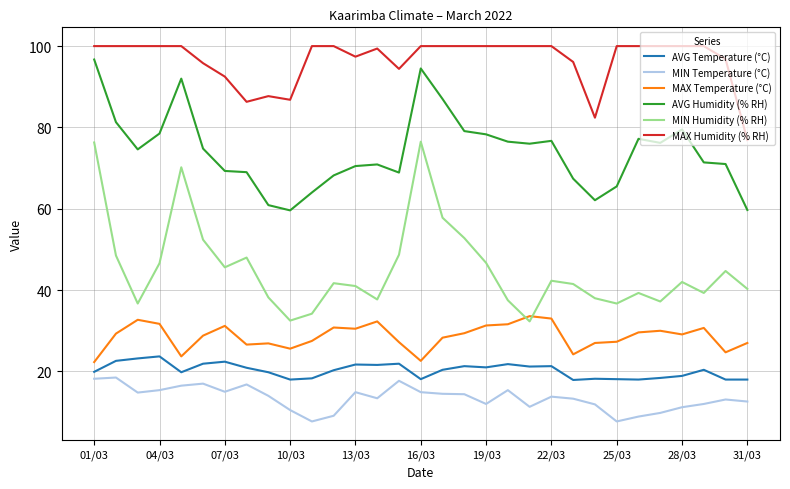

What are all the series names shown in the legend?

AVG Temperature (°C), MIN Temperature (°C), MAX Temperature (°C), AVG Humidity (% RH), MIN Humidity (% RH), MAX Humidity (% RH)